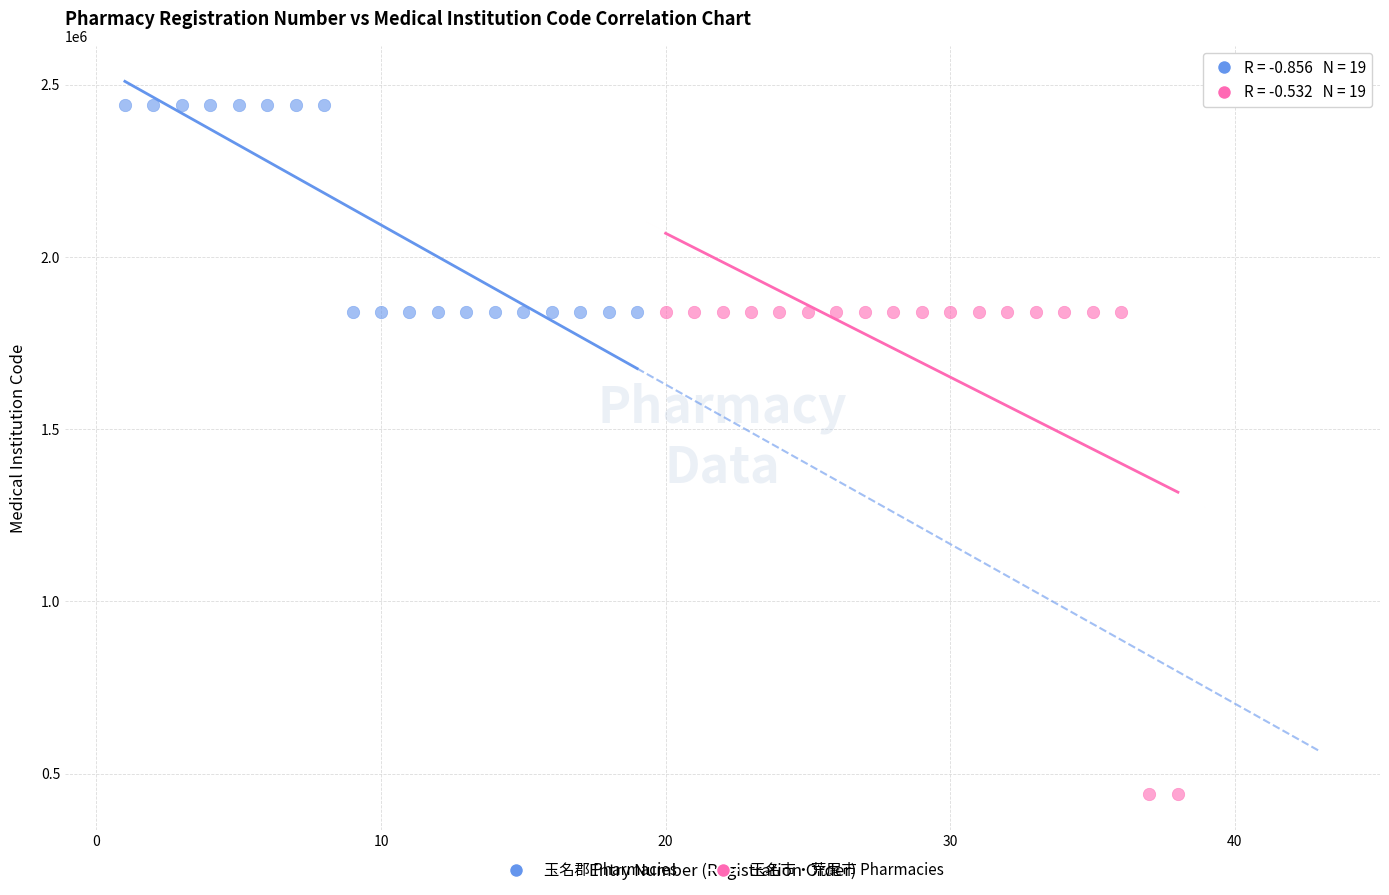

Which series reaches the minimum Y coordinate?

玉名市・荒尾市 Pharmacies